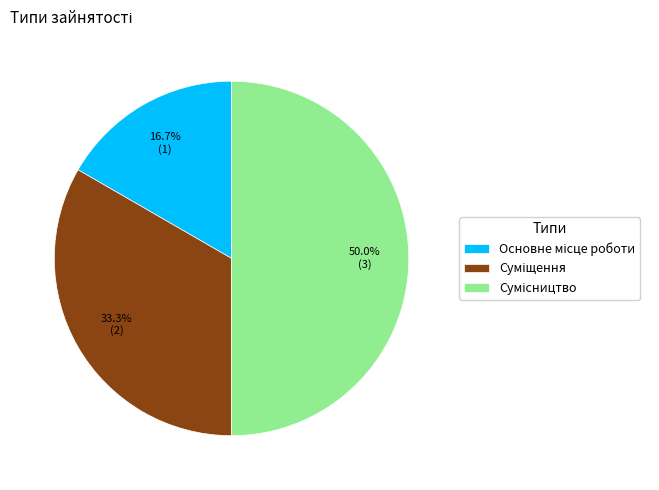

Count the number of slices in the pie.

3